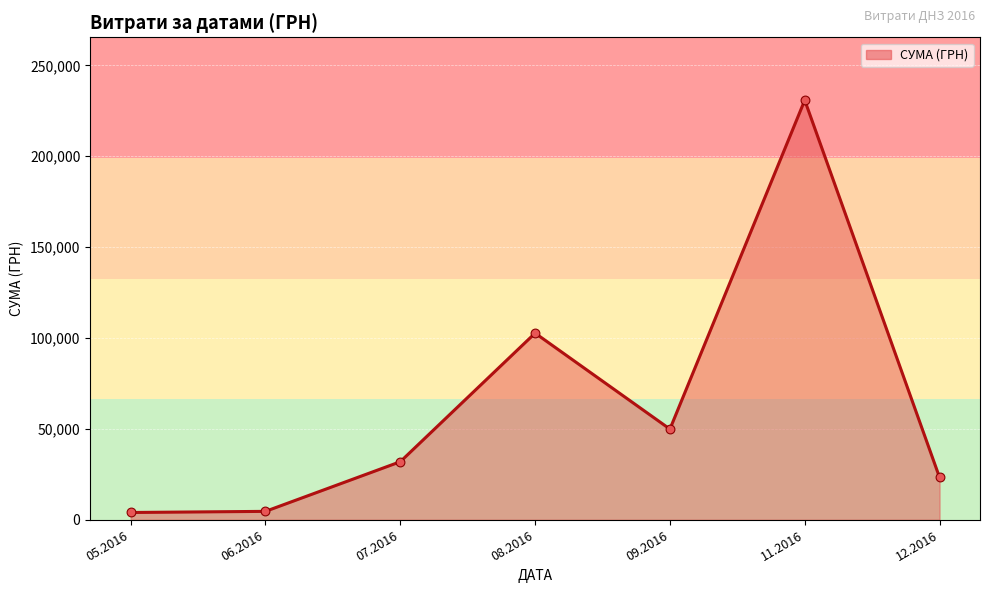

What is the greatest value displayed?

230842.2